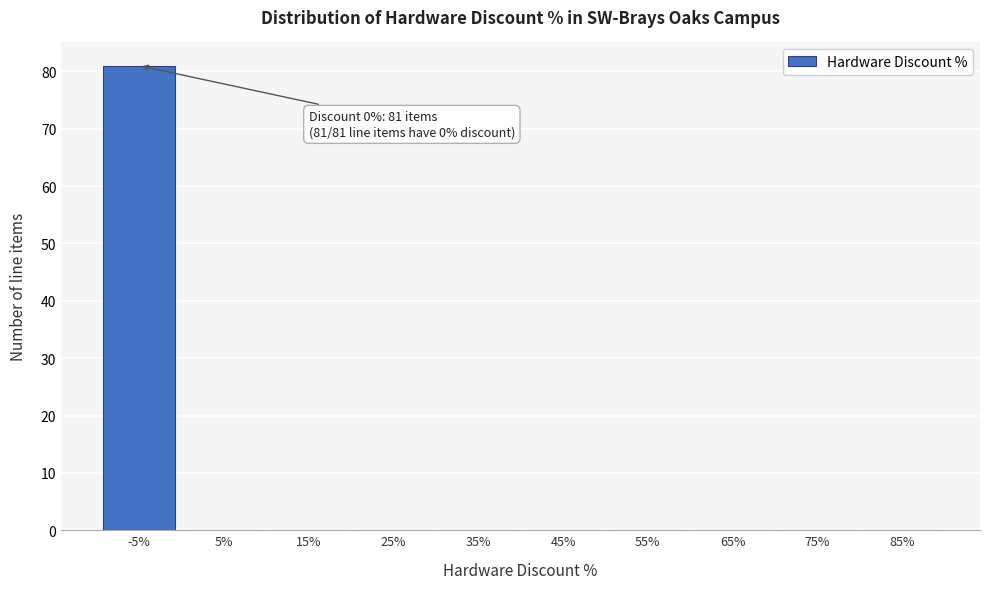

Reading left to right, list all the values displayed in this chart.

-5%=81	5%=0	15%=0	25%=0	35%=0	45%=0	55%=0	65%=0	75%=0	85%=0